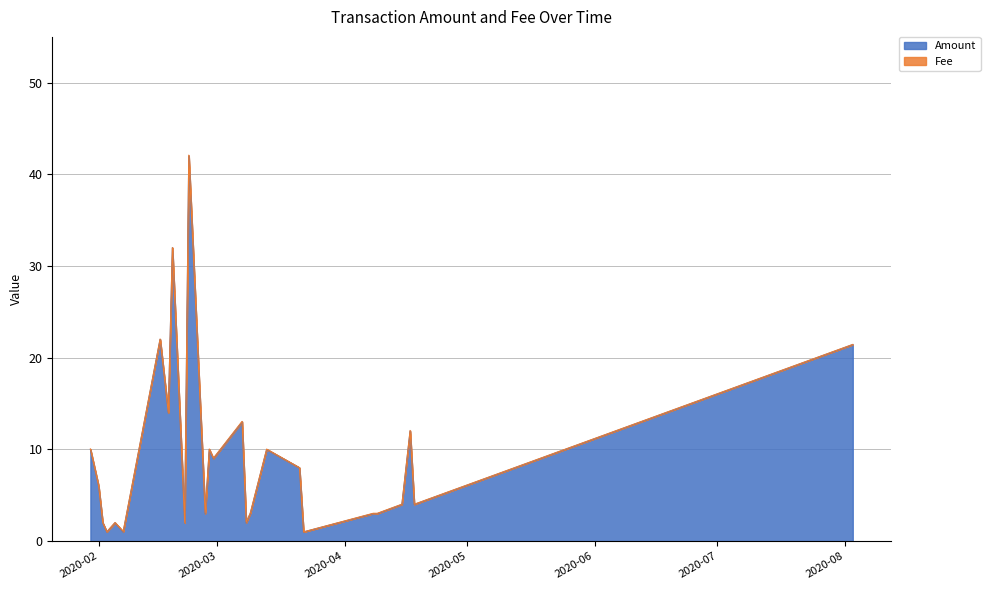

What is the highest value of the Amount series?

42.0